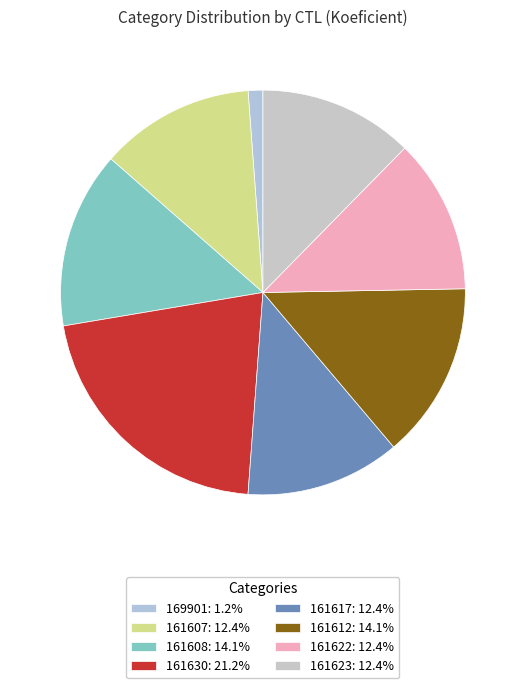

Count the number of slices in the pie.

8